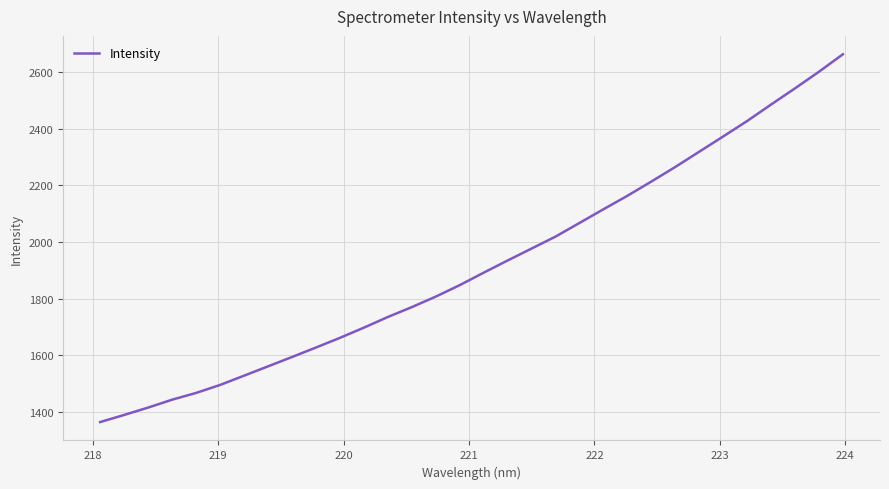

What is the minimum value shown in the chart?

1363.3